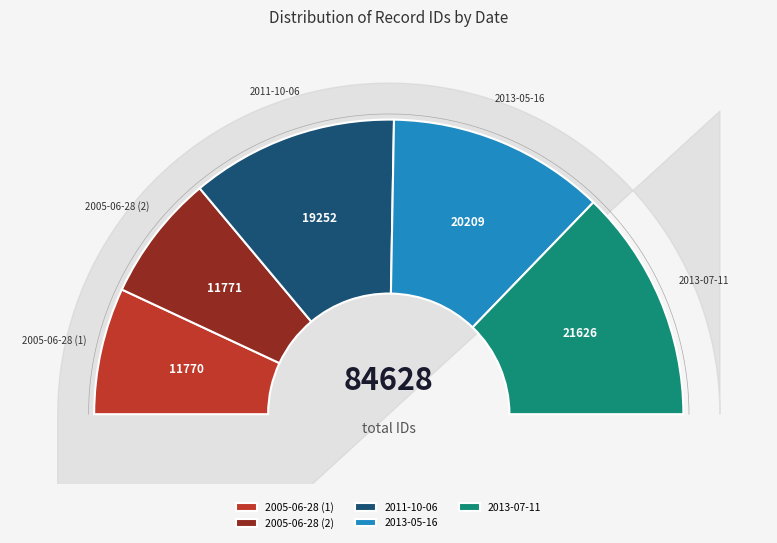

How many slices are in this pie chart?

5